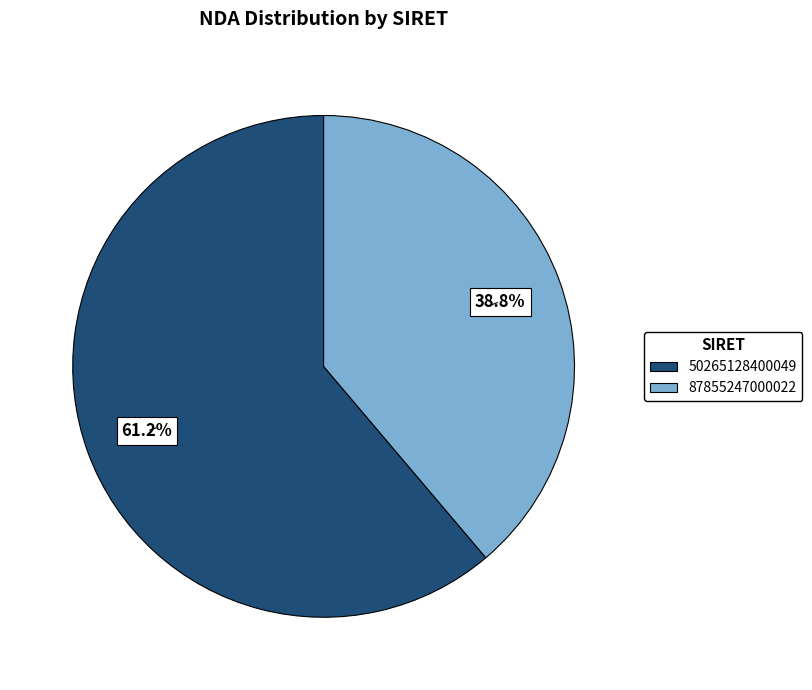

What is the majority slice?

50265128400049